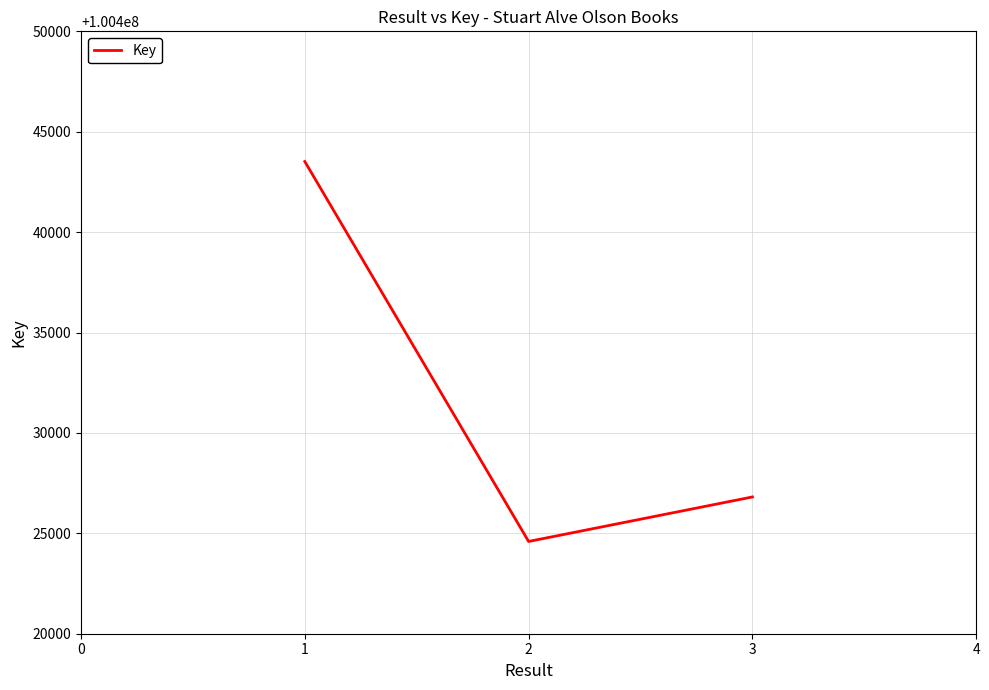

How many values are between 100424595 and 100443516?

3